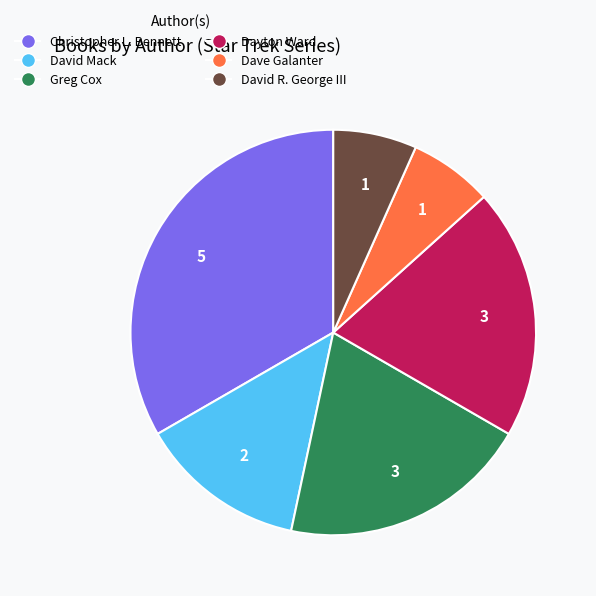

Does any single category account for the majority?

No